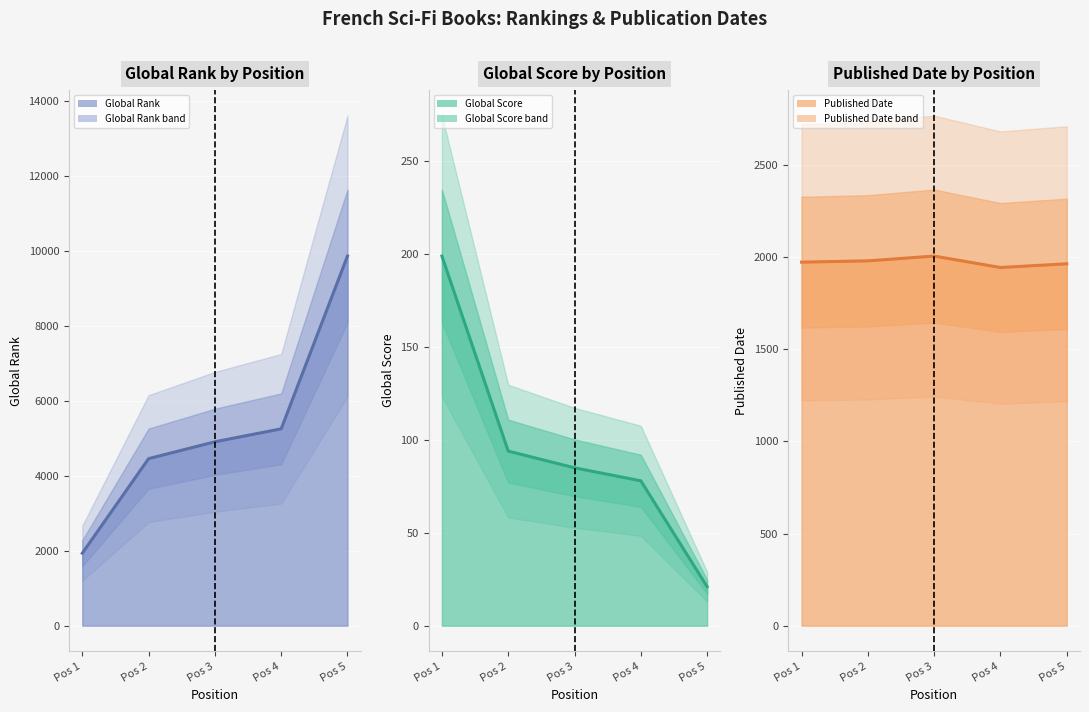

Between which two adjacent categories do Published Date line and Global Rank line first intersect?

Pos 1 and Pos 2